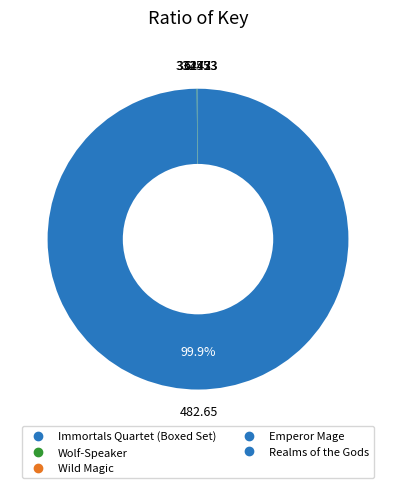

Combined, what portion of the pie is Realms of the Gods and Emperor Mage?

0.1%